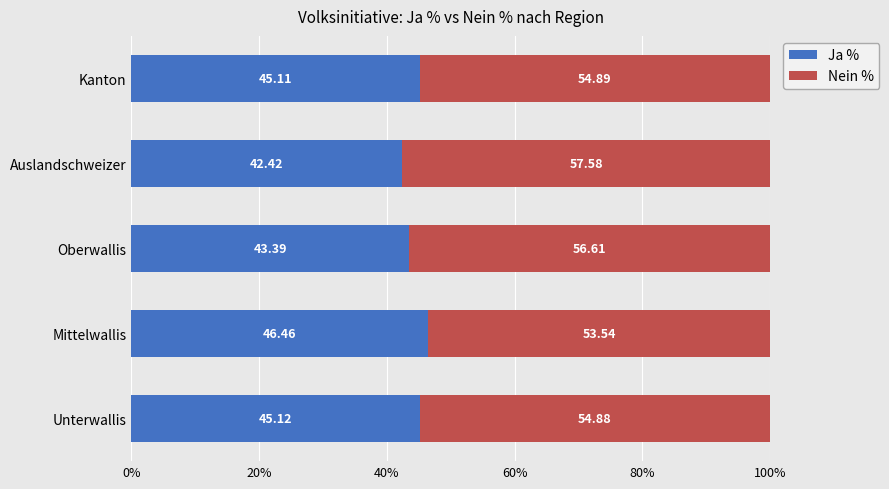

What is the sum of all Ja % values?

222.5